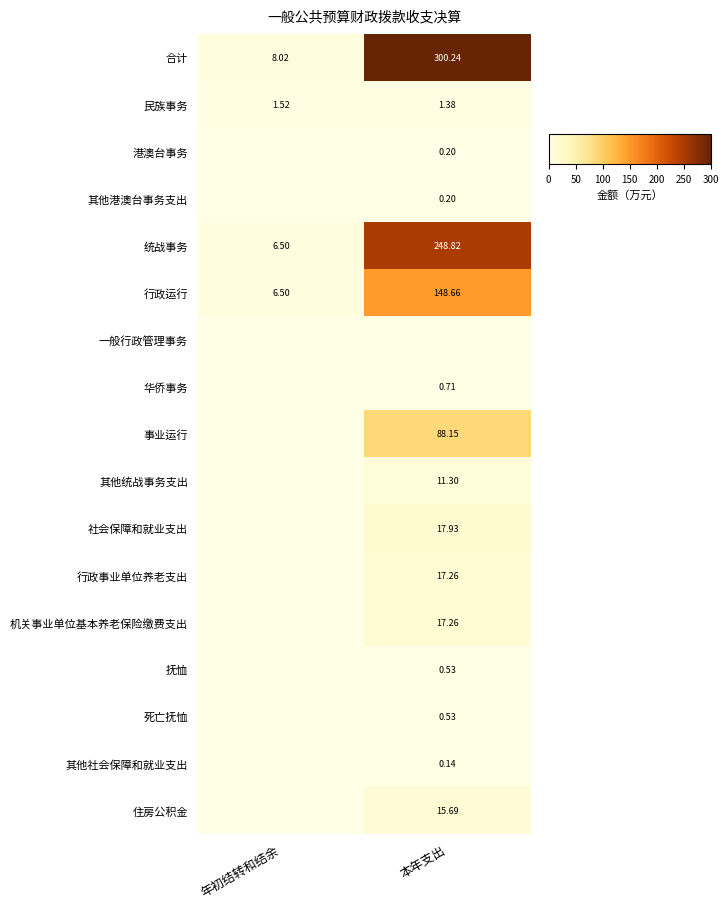

At which category does the chart reach its peak across all series?

本年支出